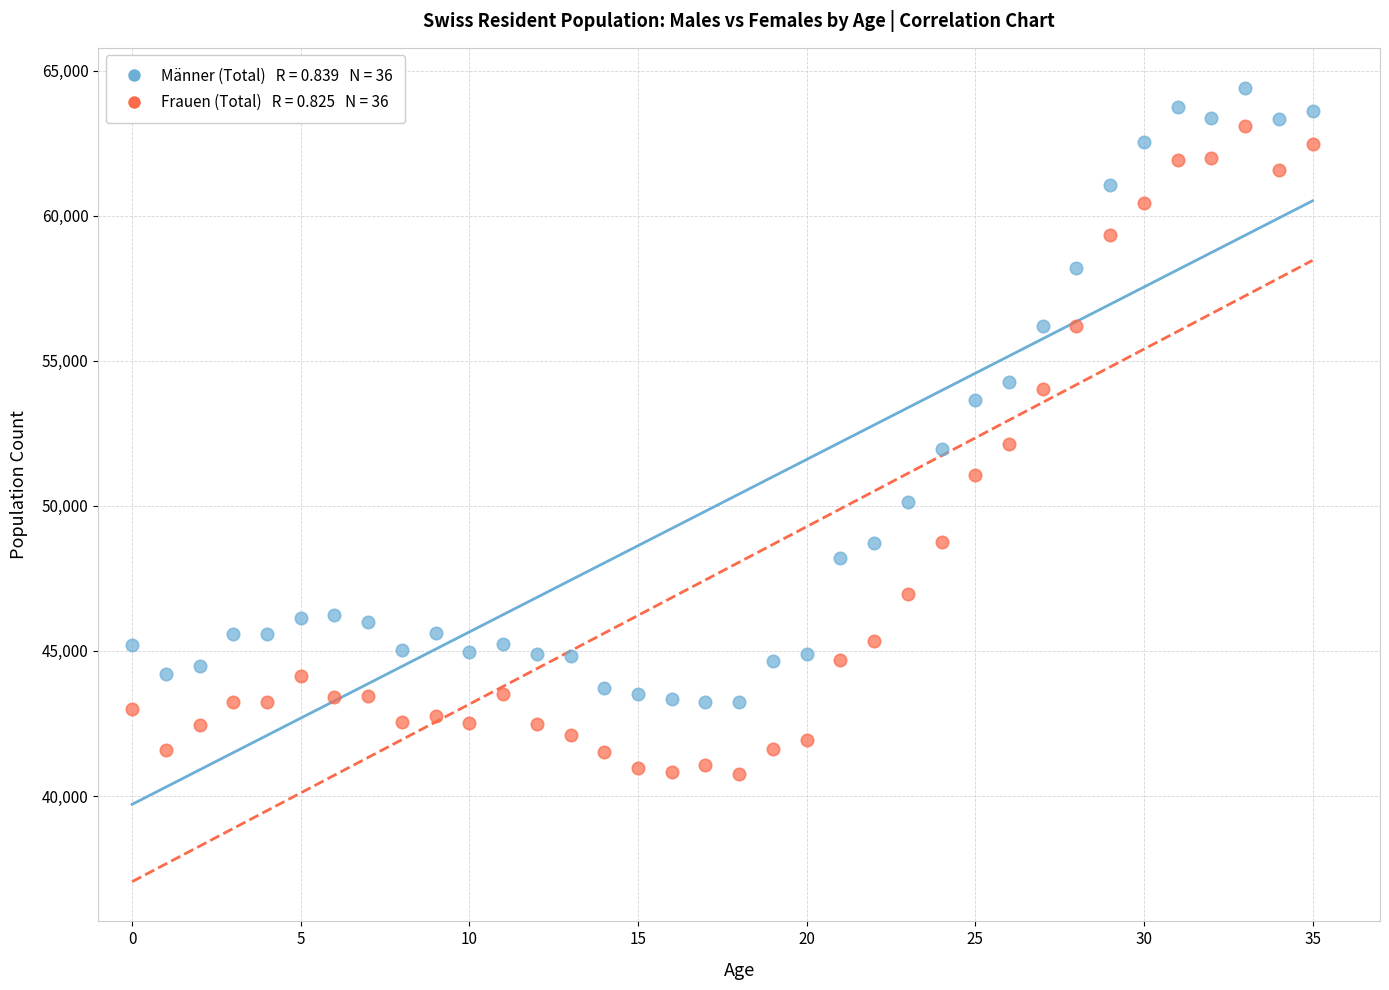

Across all data points, what is the range of Y values (max minus min)?

23648